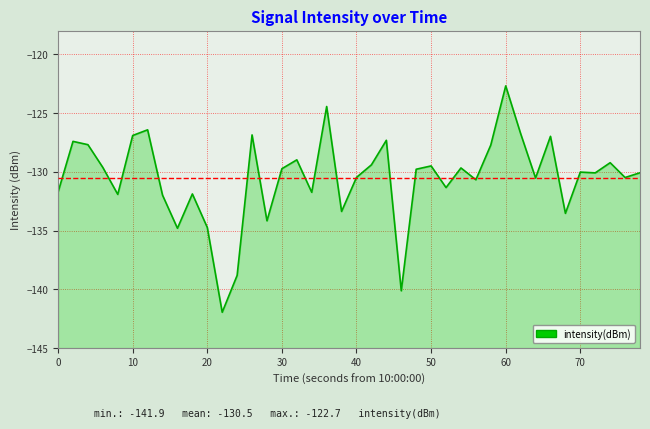

The chart shows a value of -122.7 at 60. True or false?

True